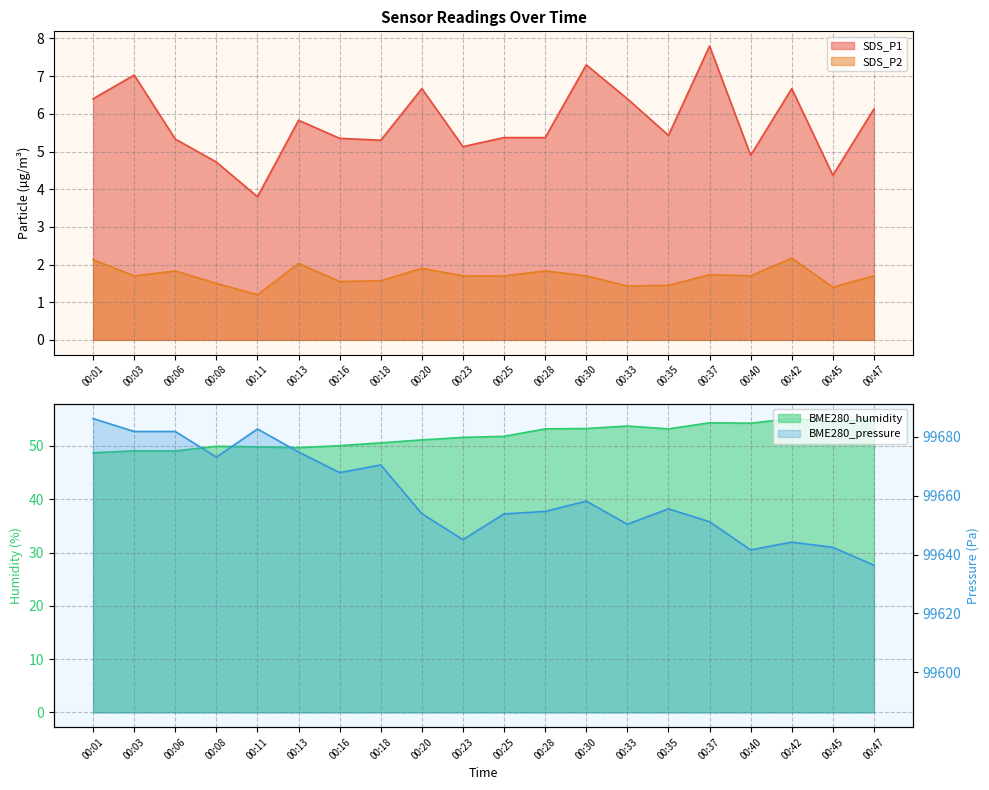

True or false: SDS_P2 and SDS_P1 intersect in this chart.

False